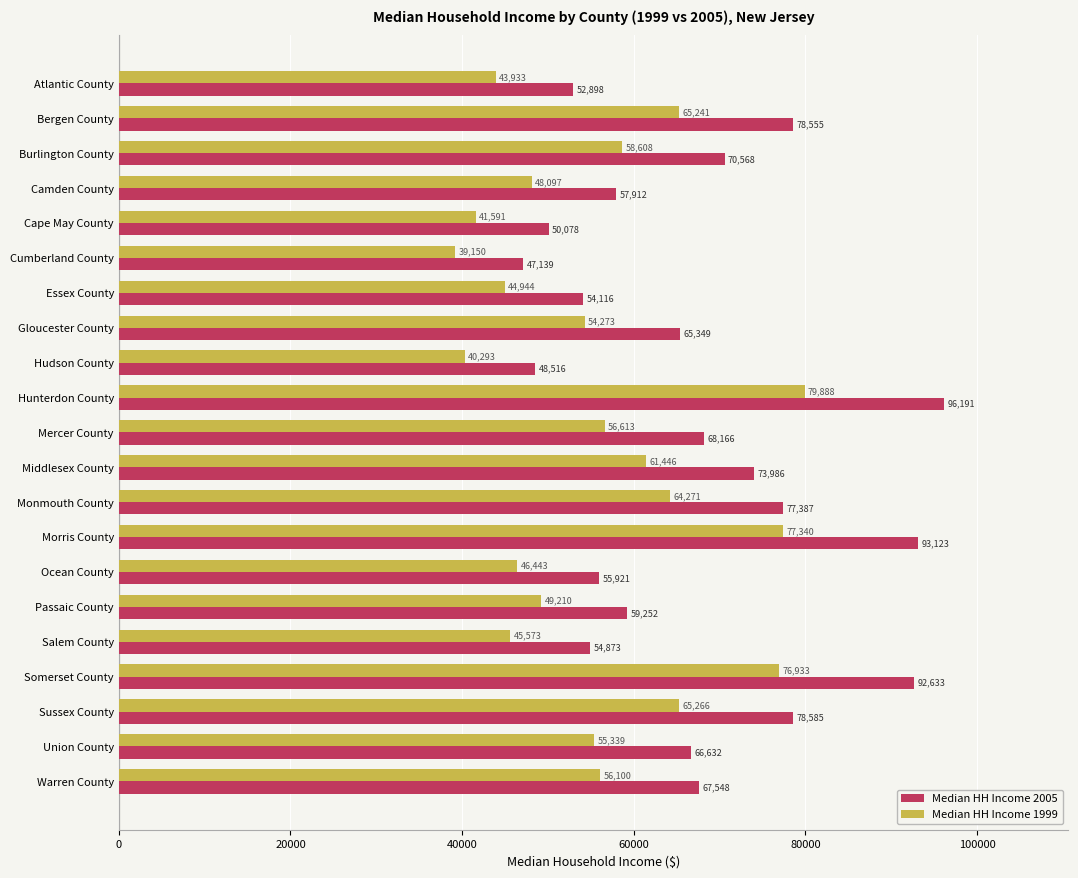

What is the difference between the maximum and second lowest values in the Median HH Income 1999 series?

39595